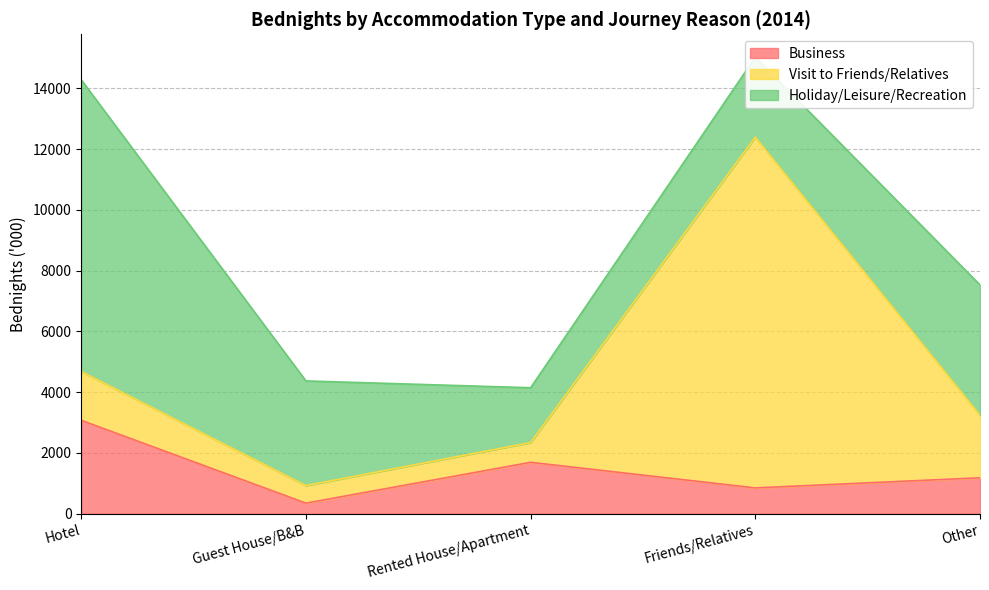

Rank the series by their average value, from highest to lowest.

Holiday/Leisure/Recreation, Visit to Friends/Relatives, Business